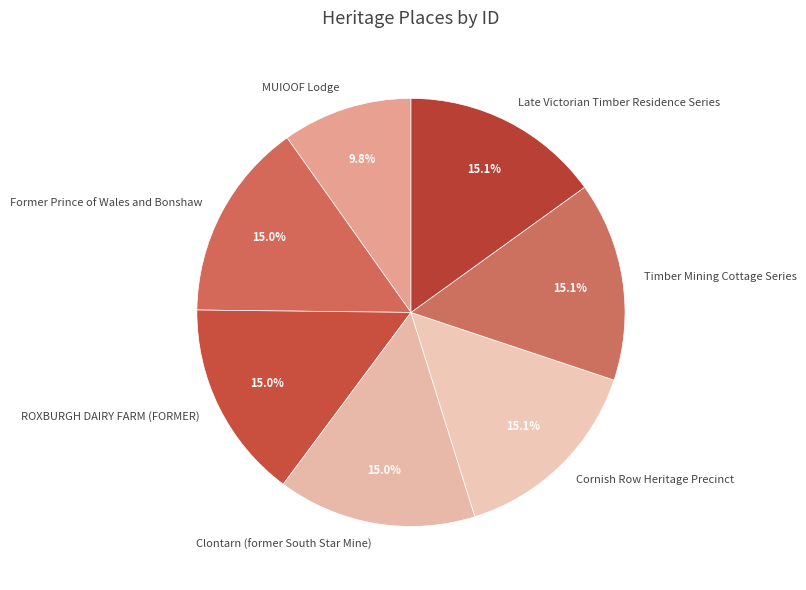

How much of the chart is everything except ROXBURGH DAIRY FARM (FORMER)?

85.0%